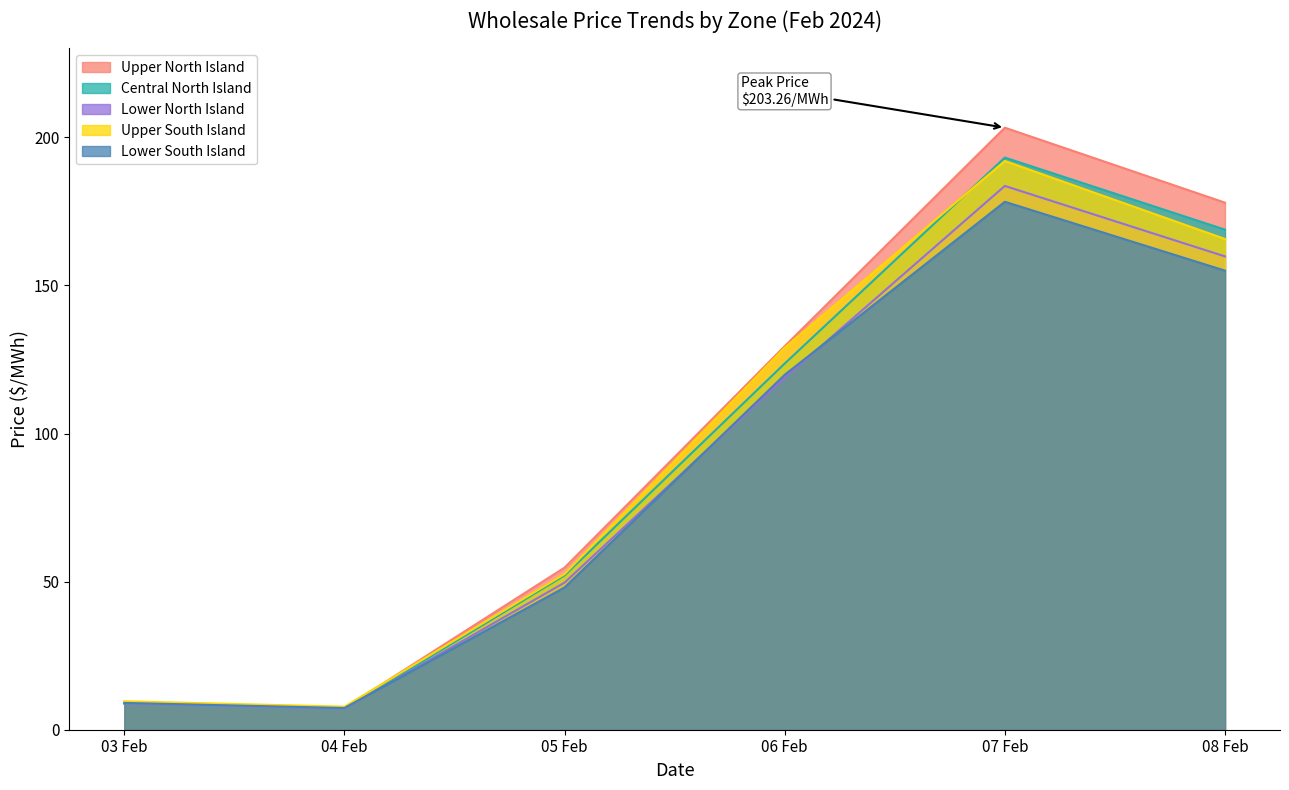

Where is the first local minimum for Lower South Island?

04 Feb